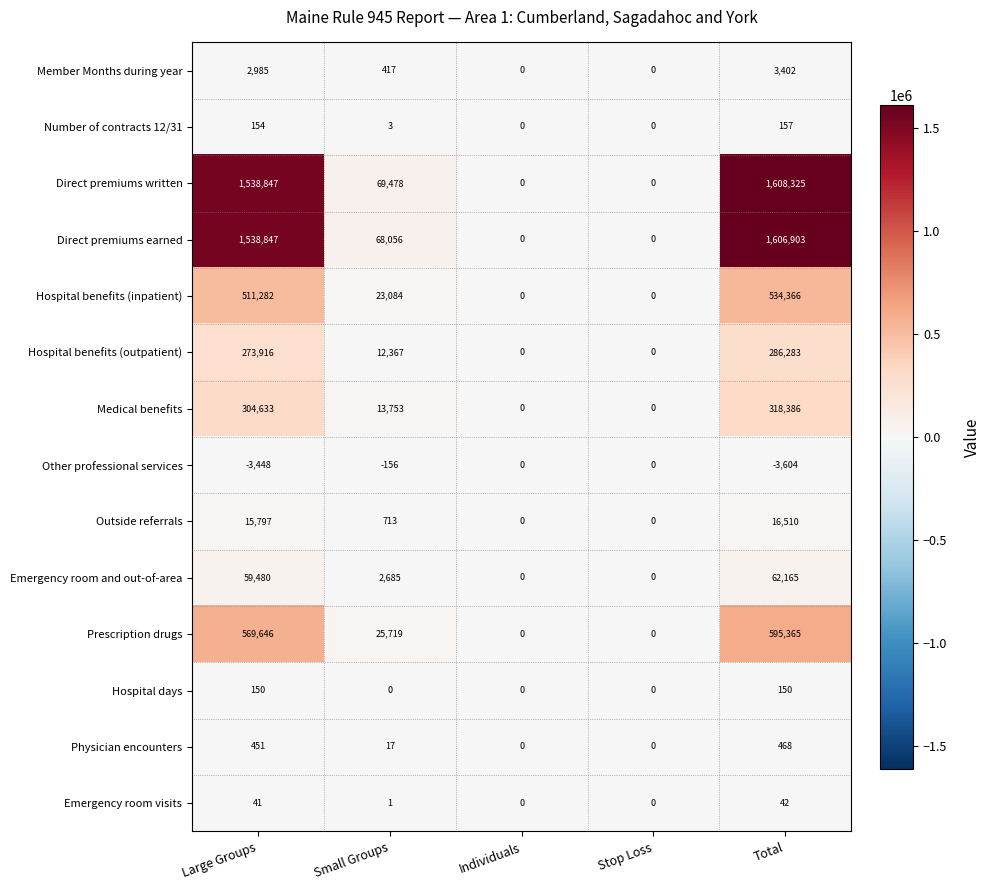

Which category has the highest value in the Member Months during year series?

Total